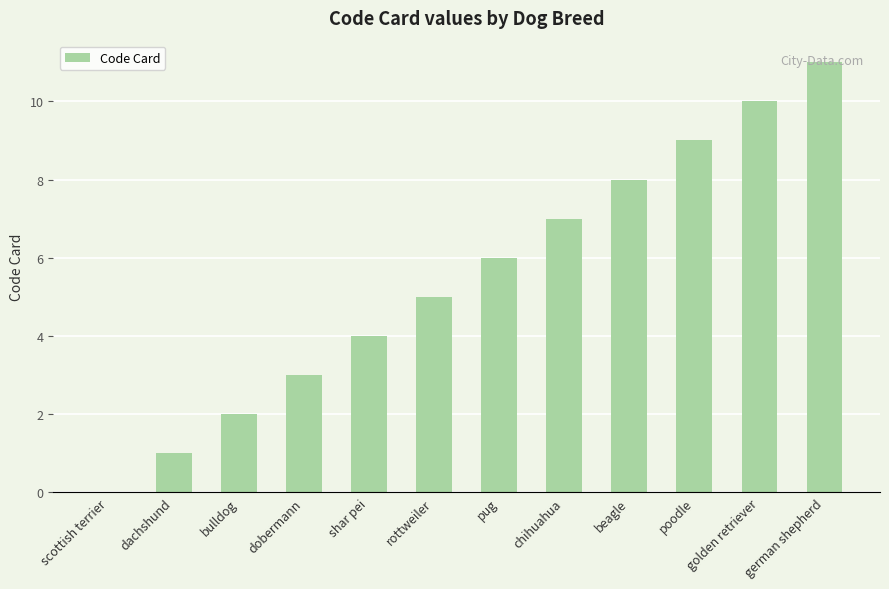

Which label corresponds to the largest value in the chart?

german shepherd